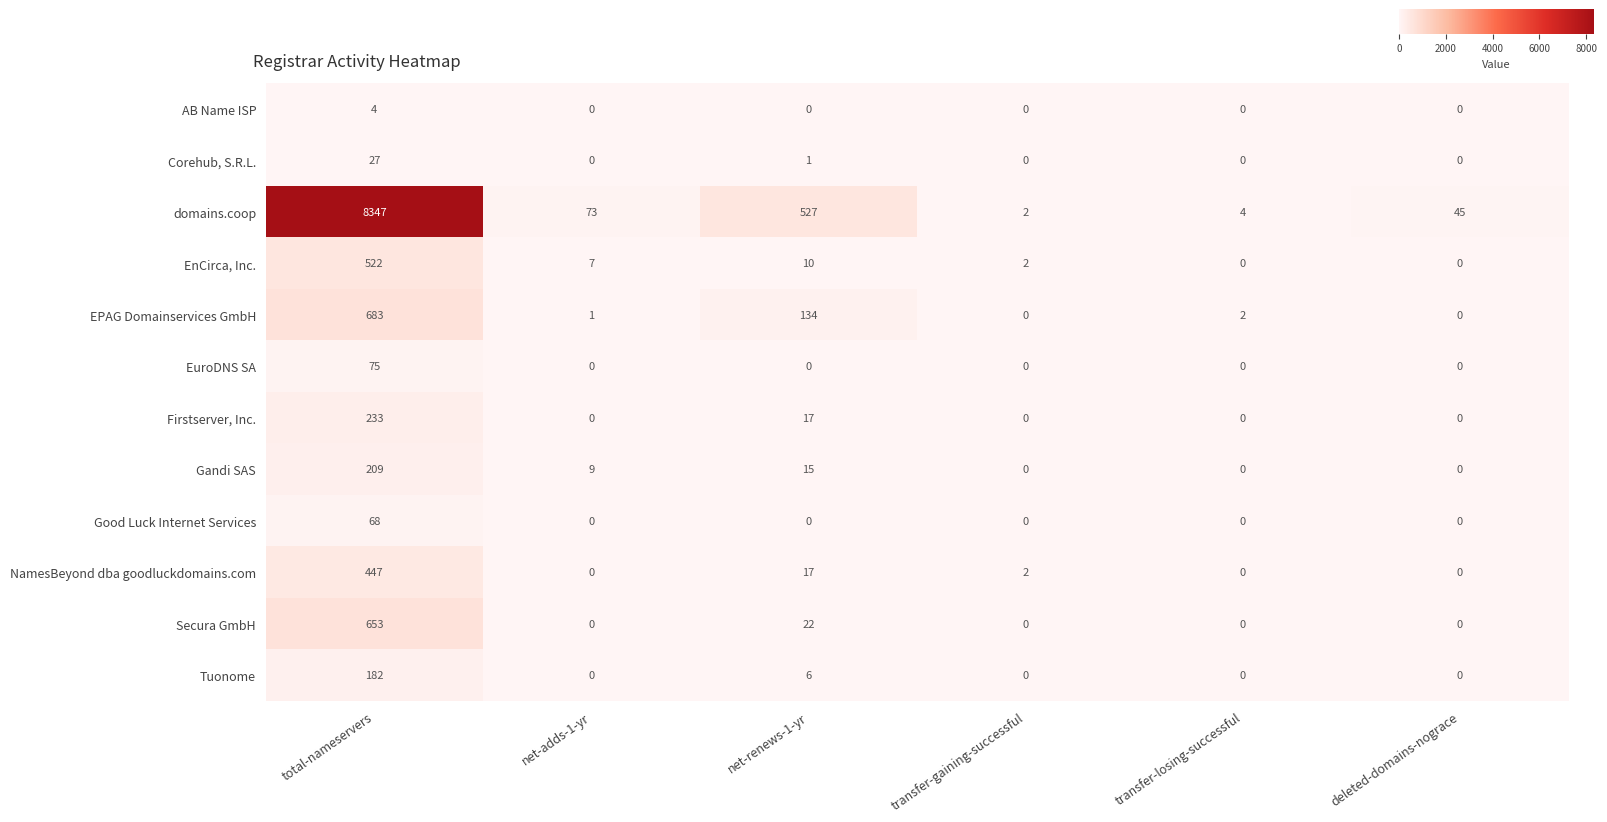

Which series has the largest total across all categories?

domains.coop